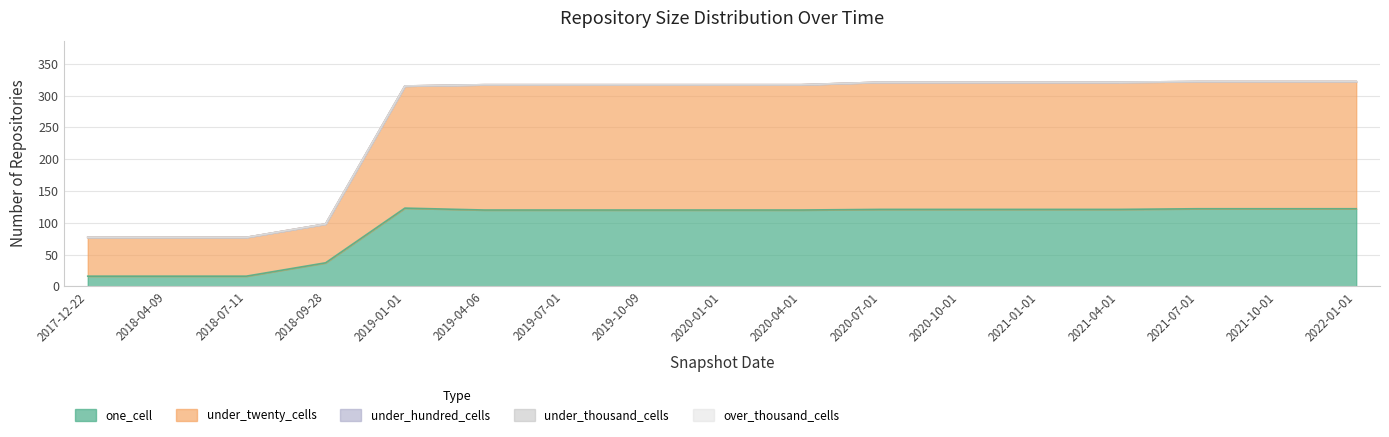

How many data points does each series have?

17